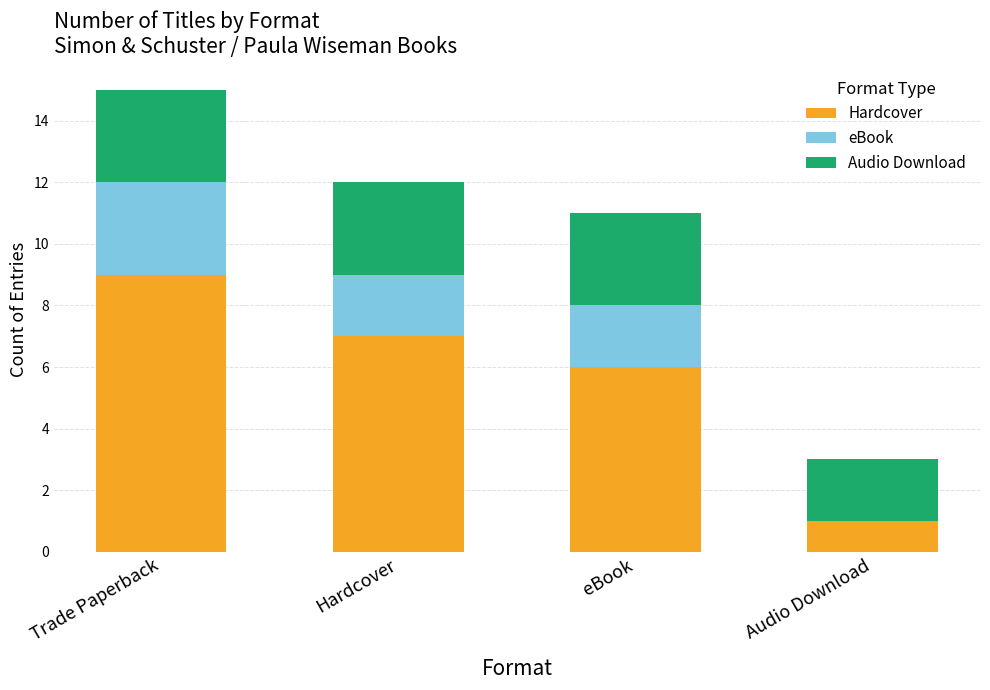

What is the total value across all series at eBook?

11